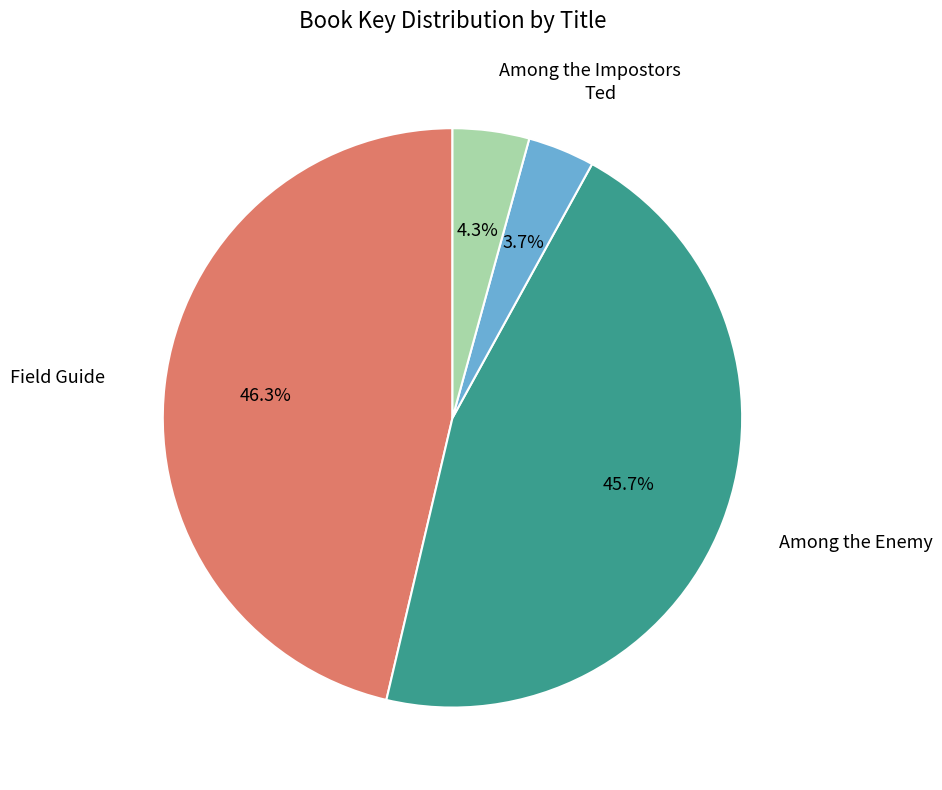

Is there a majority slice in this chart?

No